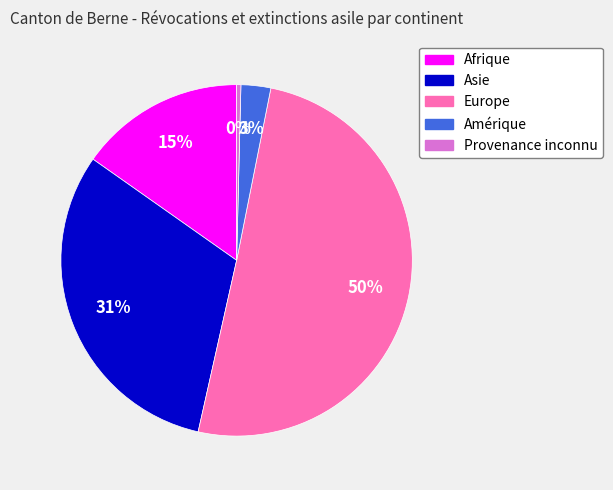

Is there a majority slice in this chart?

Yes